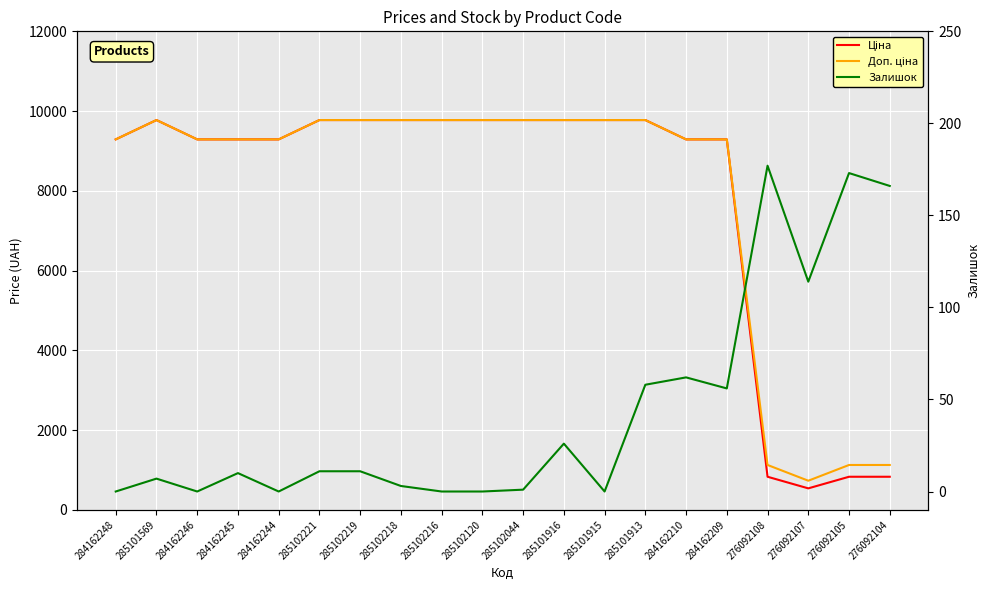

What is the highest value of the Залишок series?

177.0